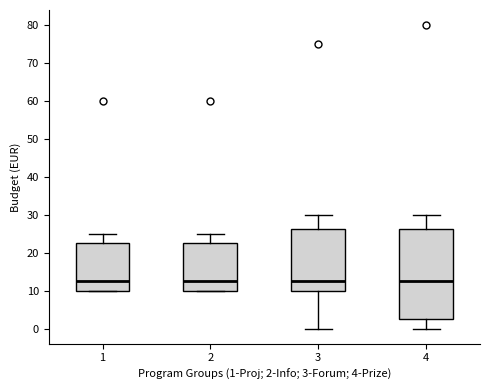

Reading left to right, read every box against the y-axis: the position of its median line, the range the box covers, and the ends of its whiskers. The values are not printed on the chart, so give them approximately, as read against the axis.

1: median 13, box 10 to 23, whiskers 10 to 25
2: median 13, box 10 to 23, whiskers 10 to 25
3: median 13, box 10 to 26, whiskers 0 to 30
4: median 13, box 3 to 26, whiskers 0 to 30